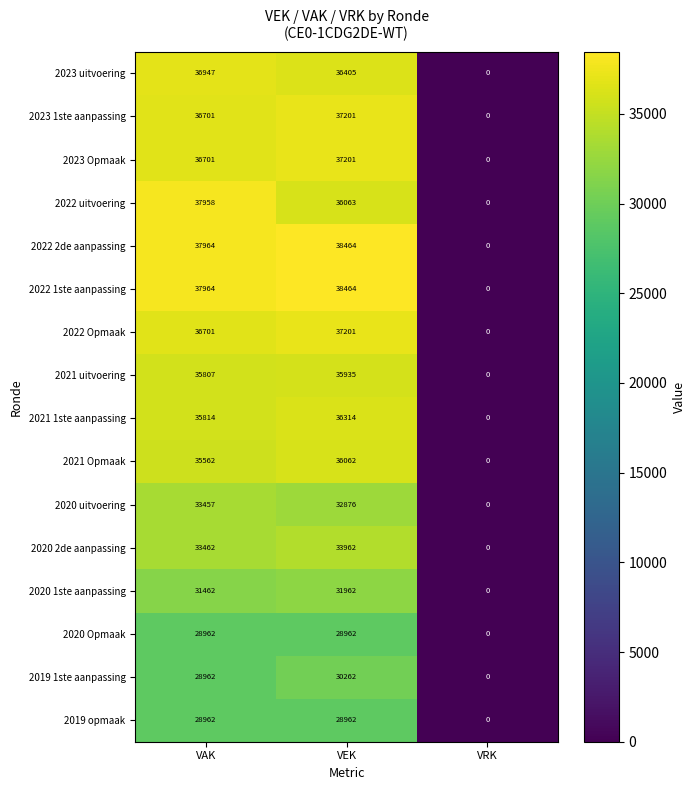

How many distinct data groups are displayed?

16